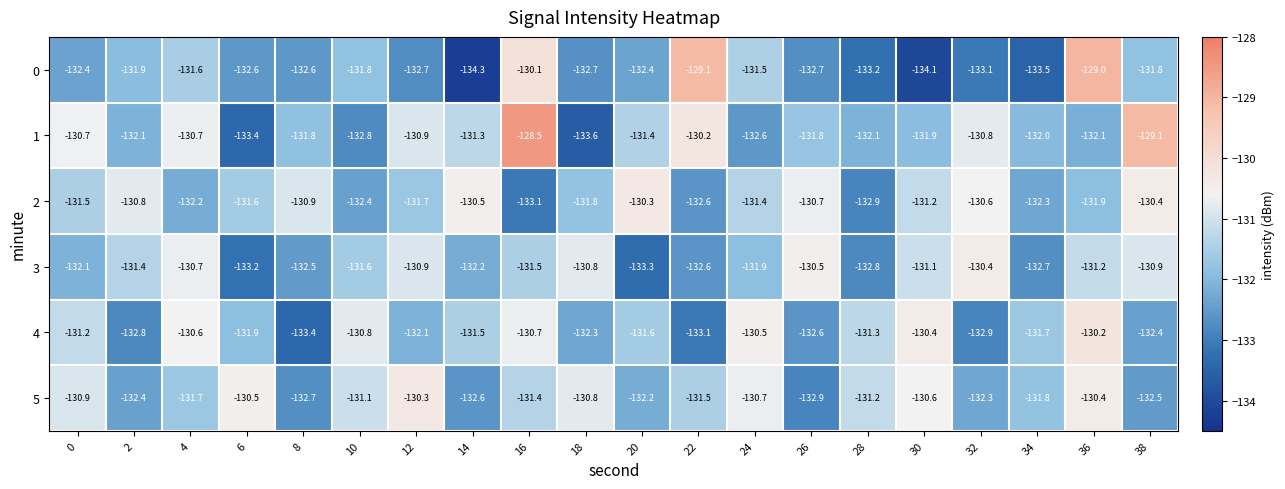

Where does the 3 series first go above -131?

4